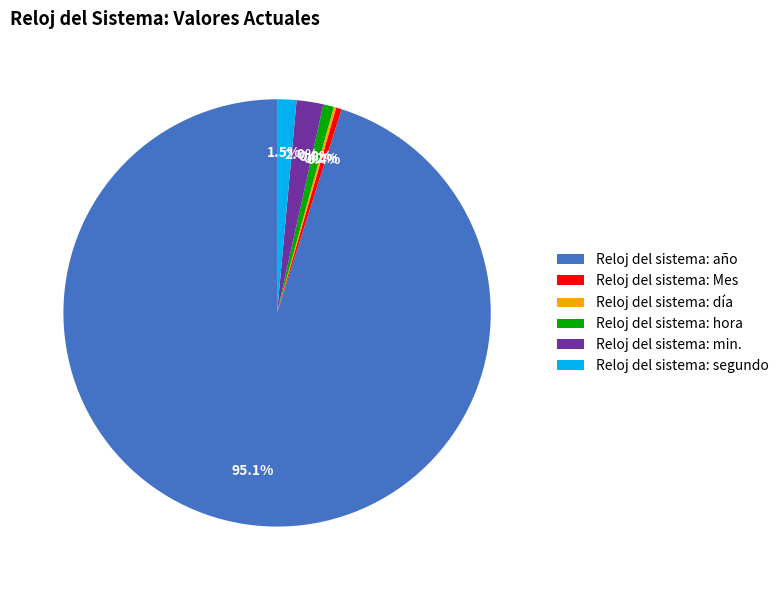

Which category accounts for the majority?

Reloj del sistema: año